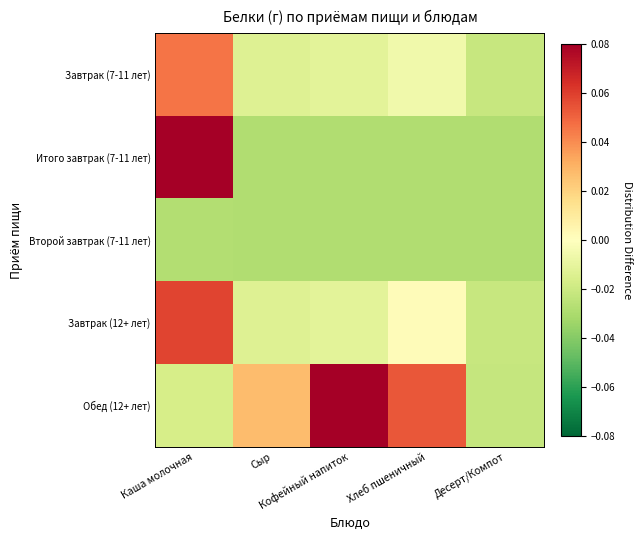

Reading left to right, what are all the values shown in this chart?

Завтрак (7-11 лет): Каша молочная=0.0	Сыр=-0.0	Кофейный напиток=-0.0	Хлеб пшеничный=-0.0	Десерт/Компот=-0.0
Итого завтрак (7-11 лет): Каша молочная=0.1	Сыр=-0.0	Кофейный напиток=-0.0	Хлеб пшеничный=-0.0	Десерт/Компот=-0.0
Второй завтрак (7-11 лет): Каша молочная=-0.0	Сыр=-0.0	Кофейный напиток=-0.0	Хлеб пшеничный=-0.0	Десерт/Компот=-0.0
Завтрак (12+ лет): Каша молочная=0.1	Сыр=-0.0	Кофейный напиток=-0.0	Хлеб пшеничный=0.0	Десерт/Компот=-0.0
Обед (12+ лет): Каша молочная=-0.0	Сыр=0.0	Кофейный напиток=0.1	Хлеб пшеничный=0.1	Десерт/Компот=-0.0